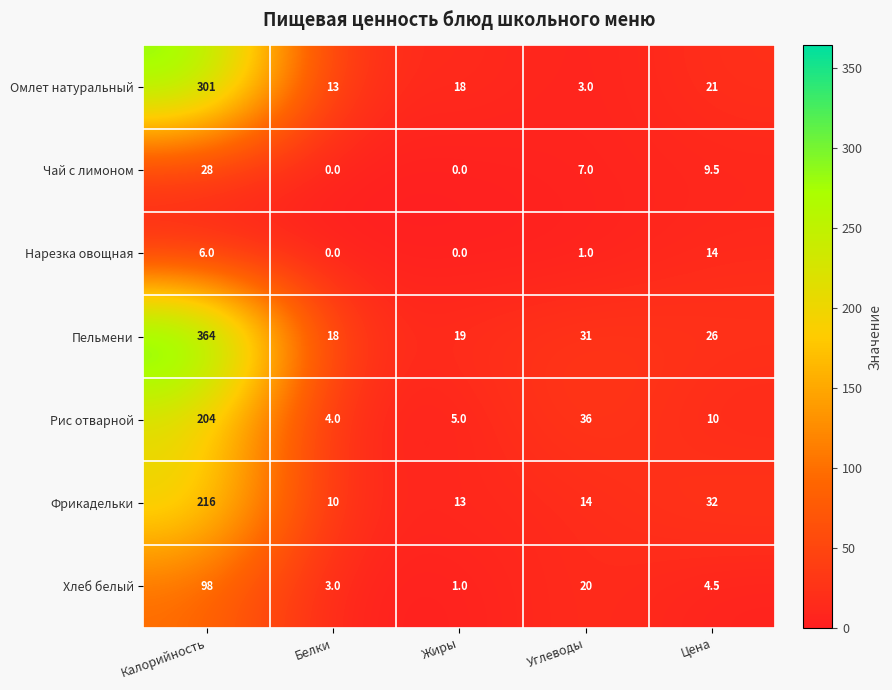

Rank the series by their maximum value, from highest to lowest.

Пельмени, Омлет натуральный, Фрикадельки, Рис отварной, Хлеб белый, Чай с лимоном, Нарезка овощная